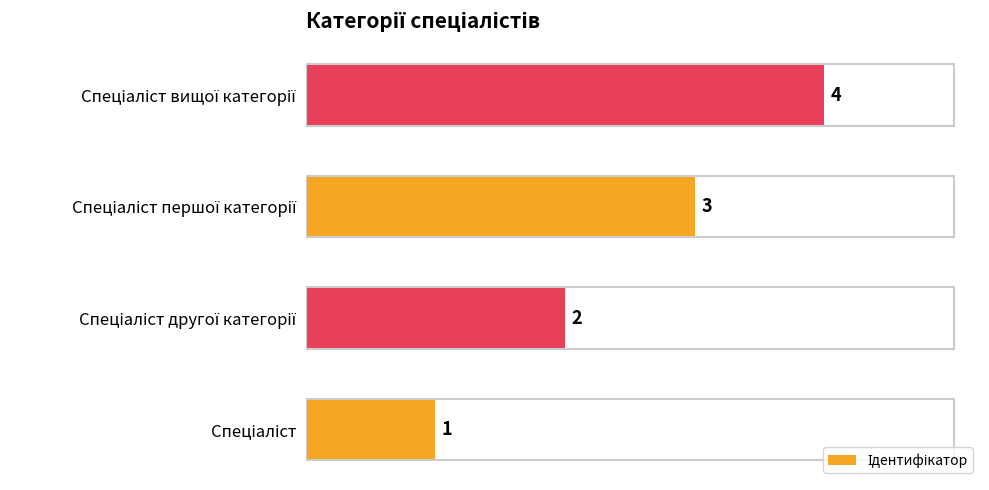

What is the sum of all values?

10